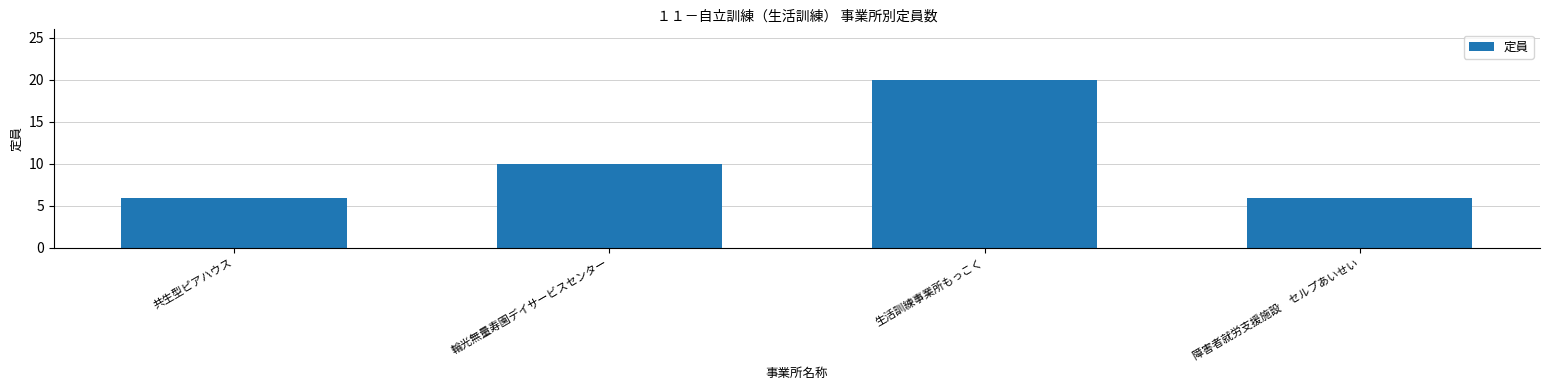

What is the sum of the values at 障害者就労支援施設　セルプあいせい and 輪光無量寿園デイサービスセンター?

16